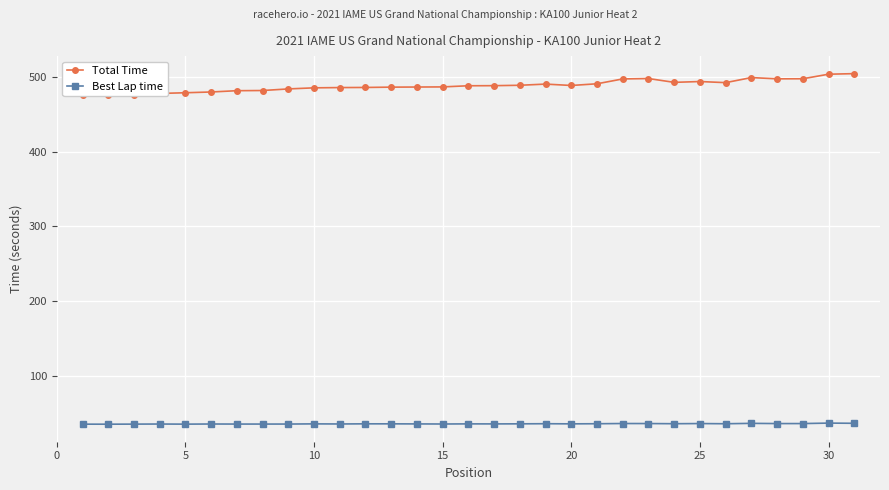

Is it true that Total Time equals 330.1 at 30?

False